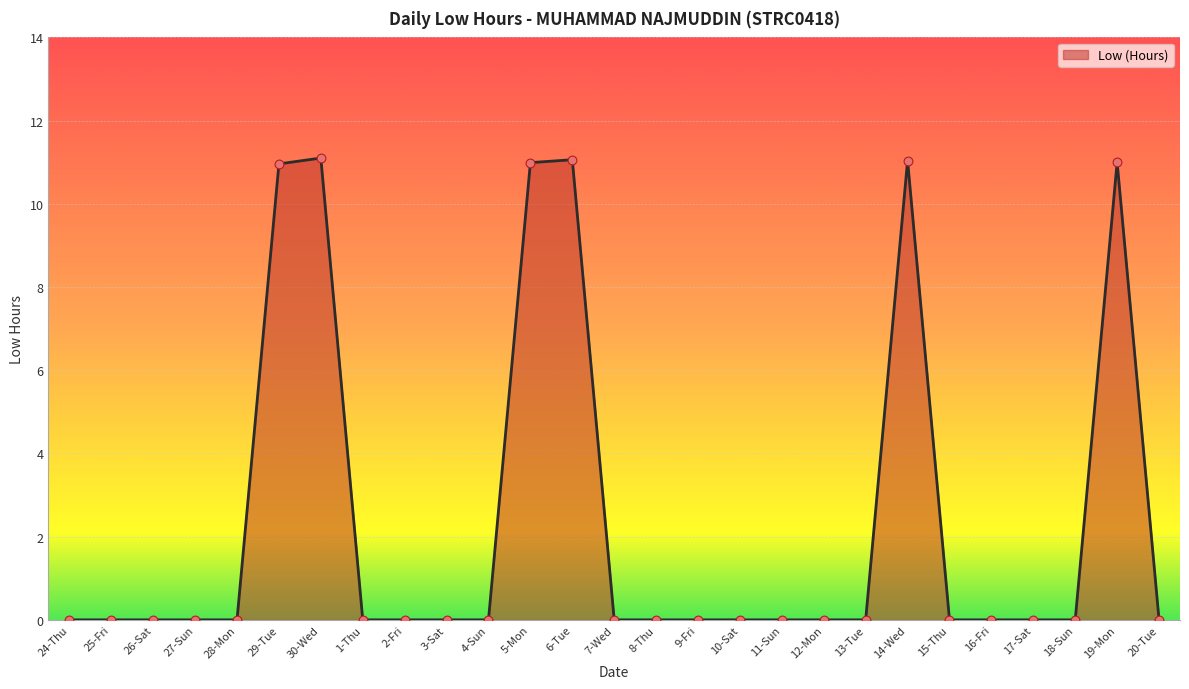

Which has a higher value, 29-Tue or 16-Fri?

29-Tue